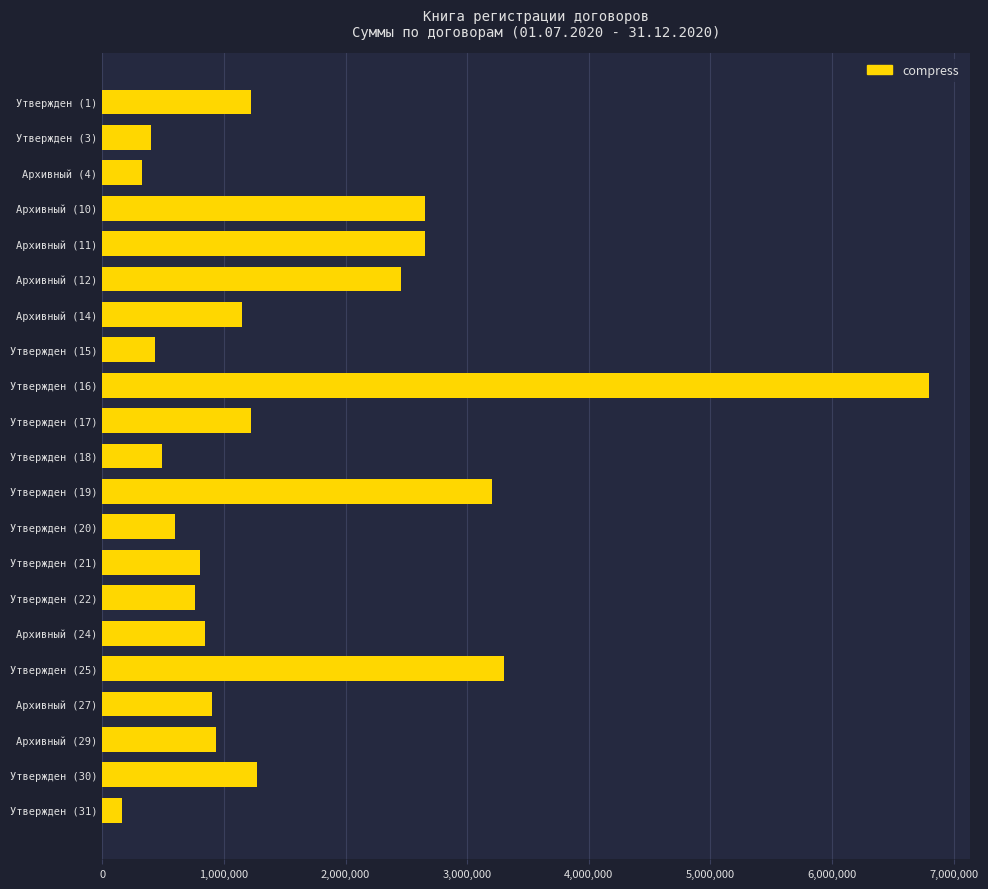

Is it true that the value at Утвержден (30) is 1271000?

True